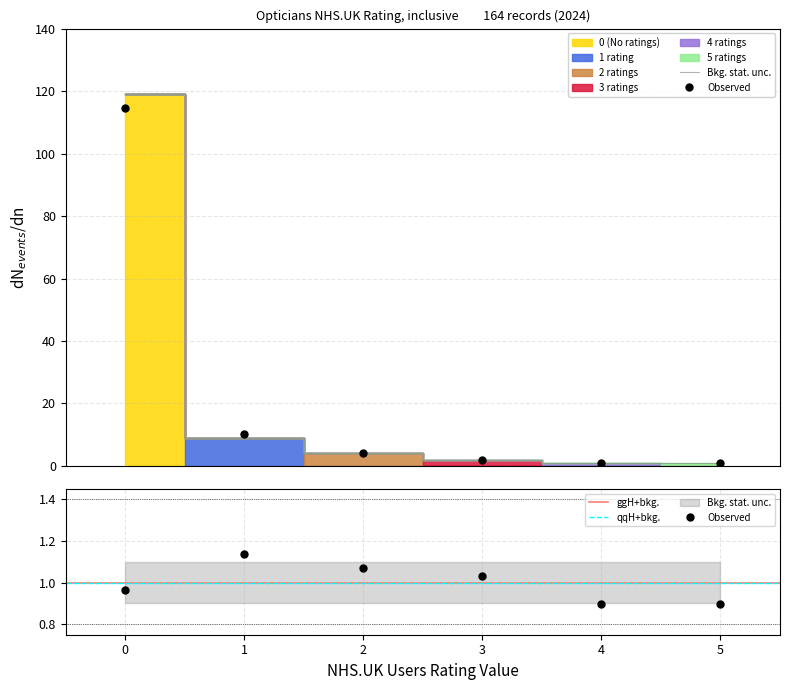

At 4, list the series in order from smallest to largest.

No ratings yet, 1 rating, 2 ratings, 3 ratings, 5 ratings, 4 ratings